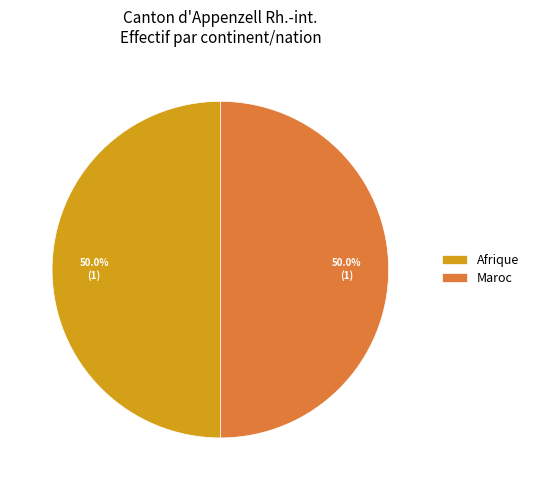

What is the ratio of the value at Afrique to the value at Maroc?

1.0